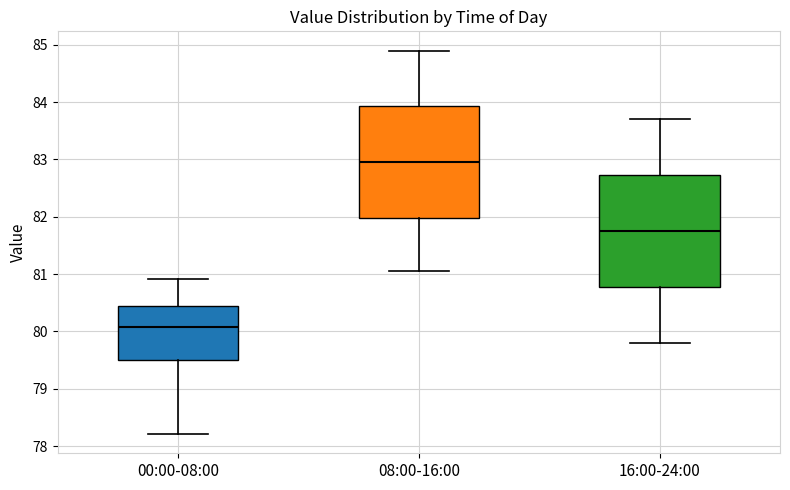

Reading left to right, read every box against the y-axis: the position of its median line, the range the box covers, and the ends of its whiskers. The values are not printed on the chart, so give them approximately, as read against the axis.

00:00-08:00: median 80.1, box 79.5 to 80.5, whiskers 78.2 to 80.9
08:00-16:00: median 83.0, box 82.0 to 83.9, whiskers 81.1 to 84.9
16:00-24:00: median 81.8, box 80.8 to 82.7, whiskers 79.8 to 83.7